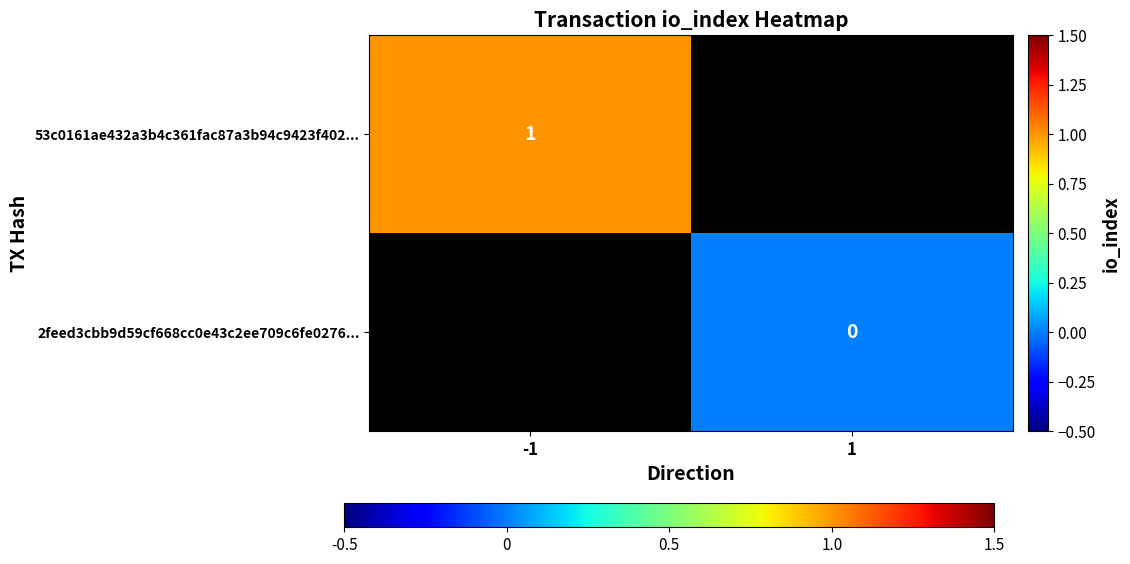

The 53c0161ae432a3b4c361fac87a3b94c9423f402... series shows 1.0 at -1. True or false?

True